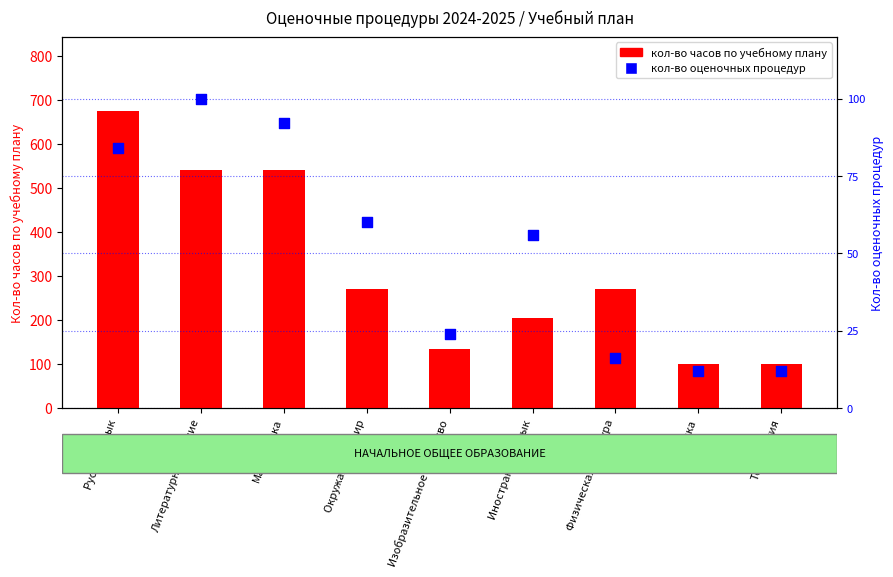

Which series has the largest total across all categories?

кол-во часов